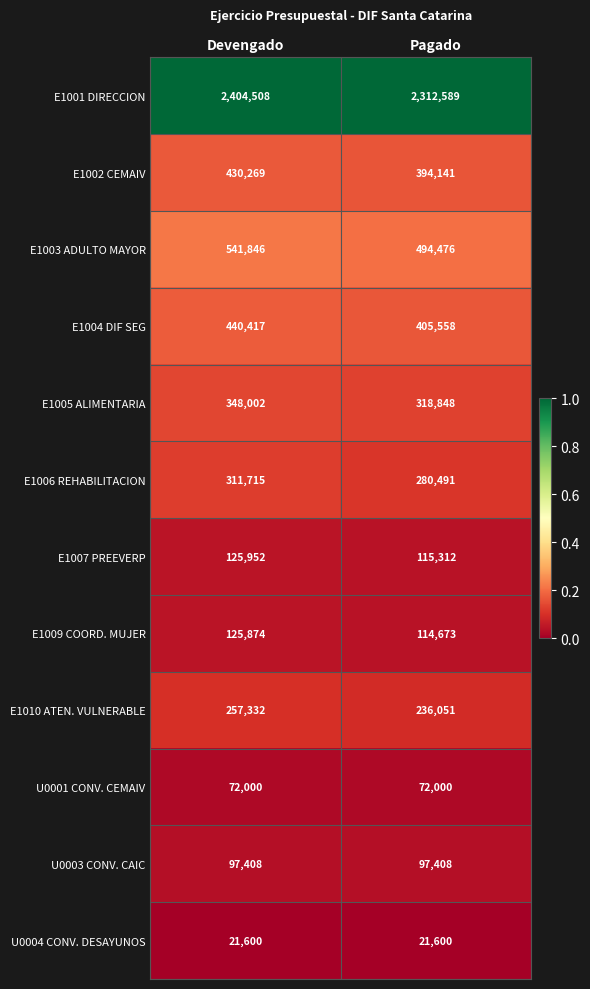

What is the total value across all series at Devengado?

5176923